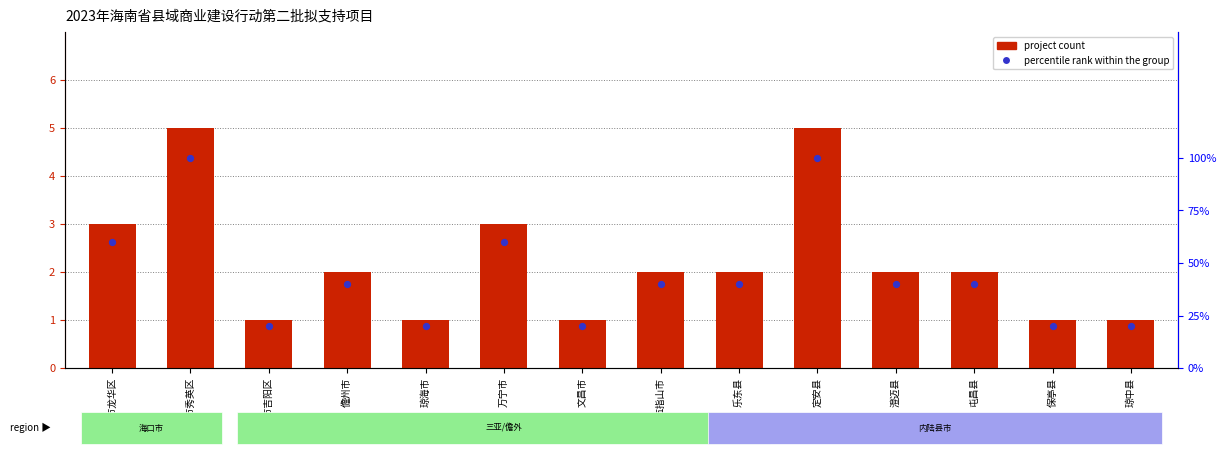

Which series reaches the minimum Y coordinate?

project count